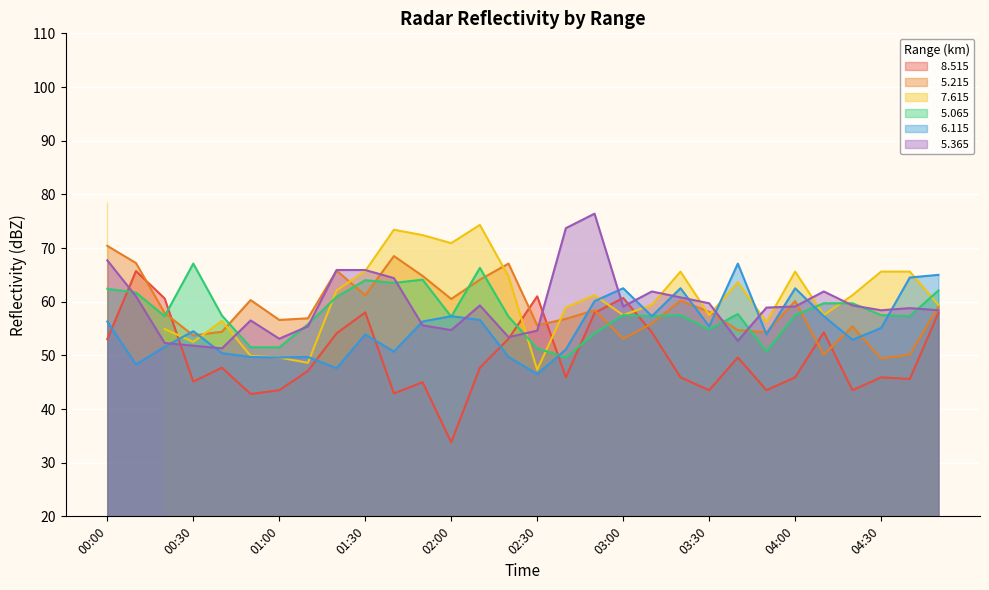

What value does the   8.515 series have at 01:40?

42.9